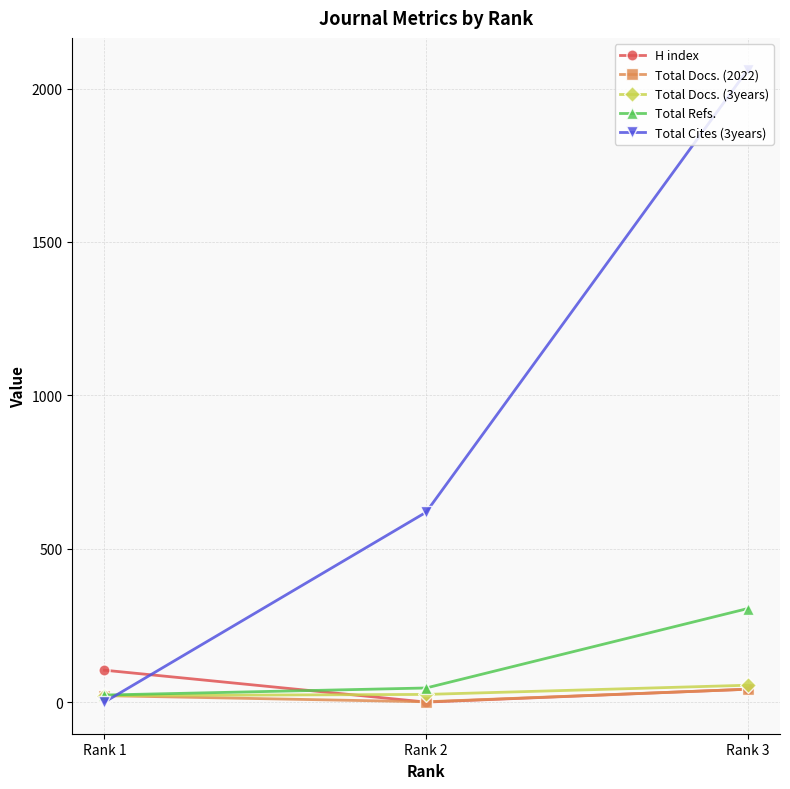

Read the Total Refs. value at Rank 3.

305